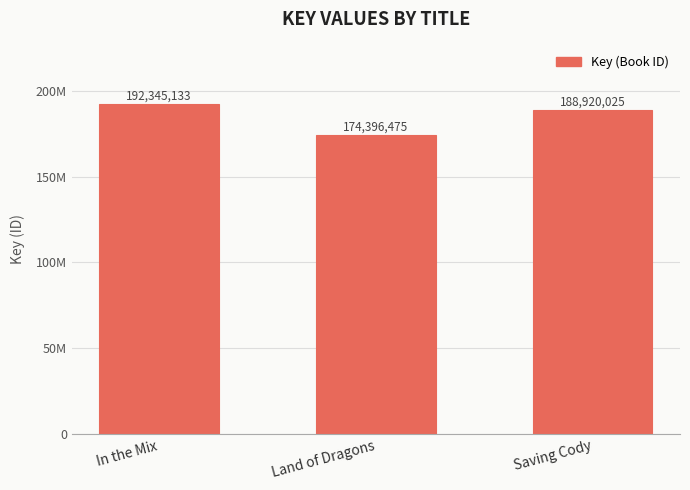

Are the bars horizontal?

No